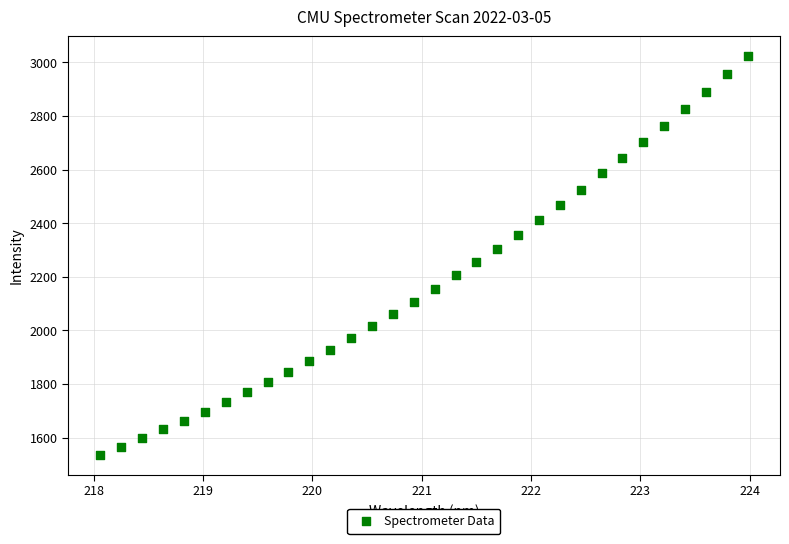

What is the range of Y values (max minus min)?

1486.5